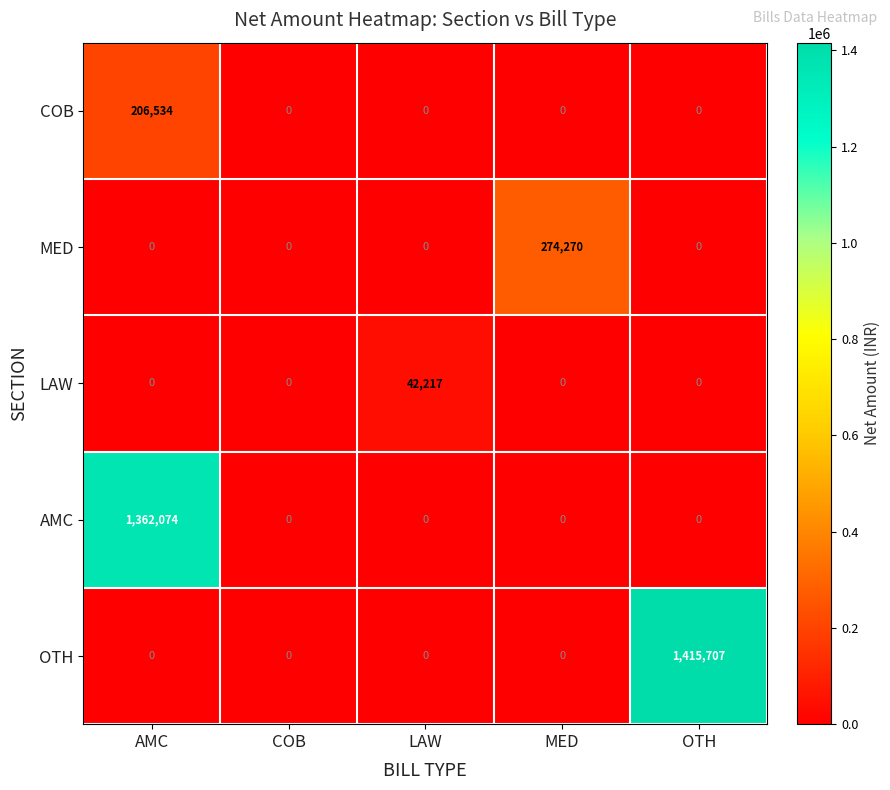

The COB series shows -92666 at MED. True or false?

False